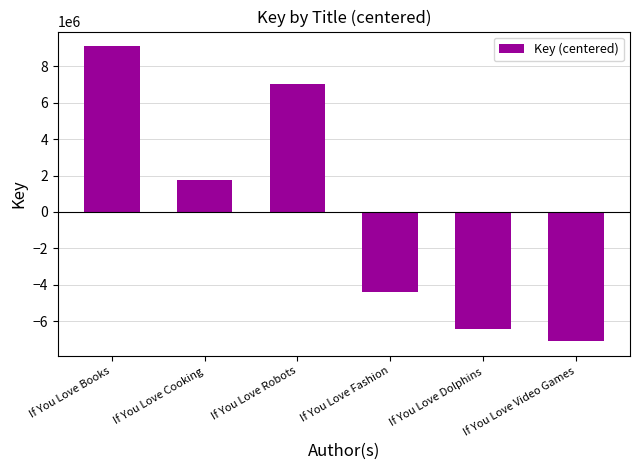

Between If You Love Fashion and If You Love Video Games, which is larger?

If You Love Fashion